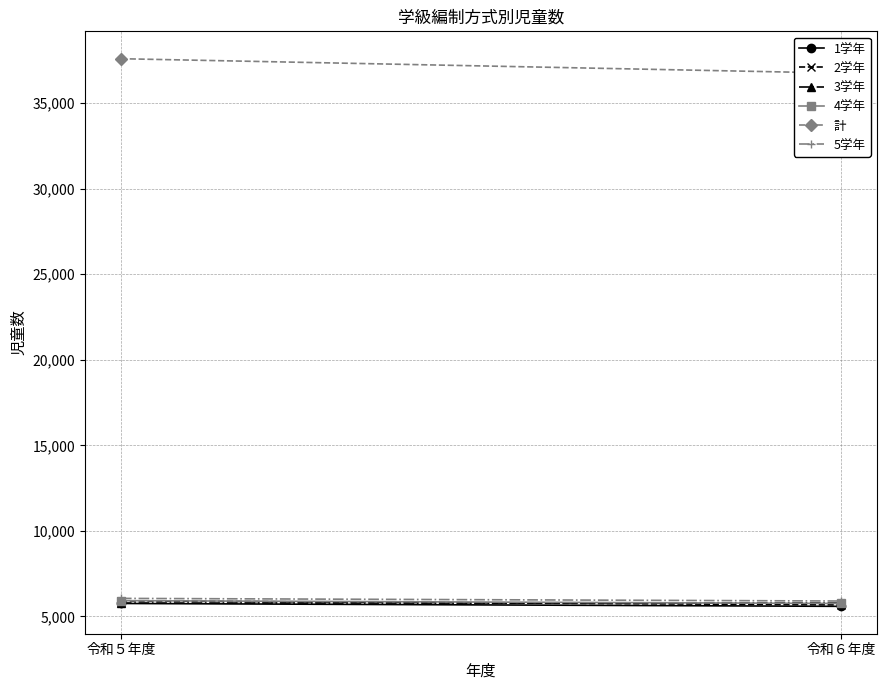

Where is 3学年 nearest to the value 5780?

令和６年度